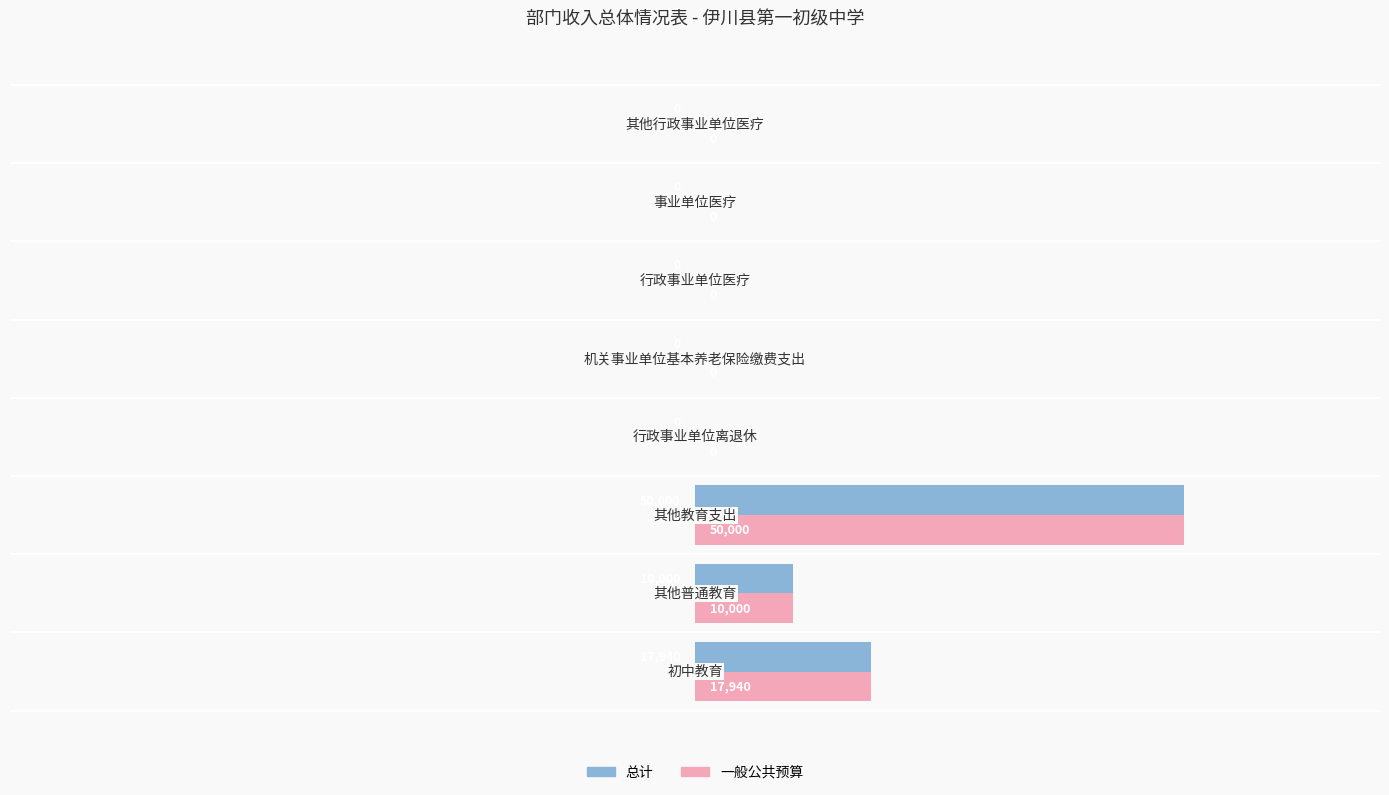

The 一般公共预算 series shows 19211 at 6. True or false?

False